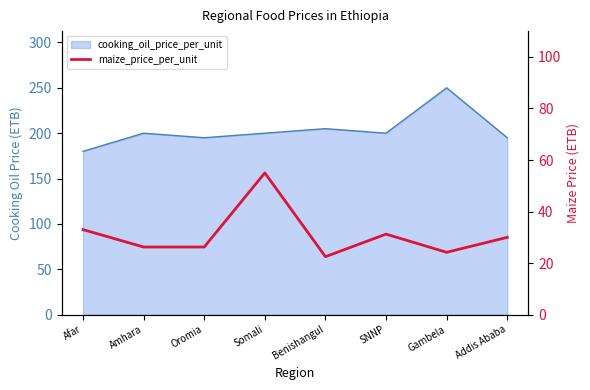

The value at Amhara is 26.2. True or false?

True